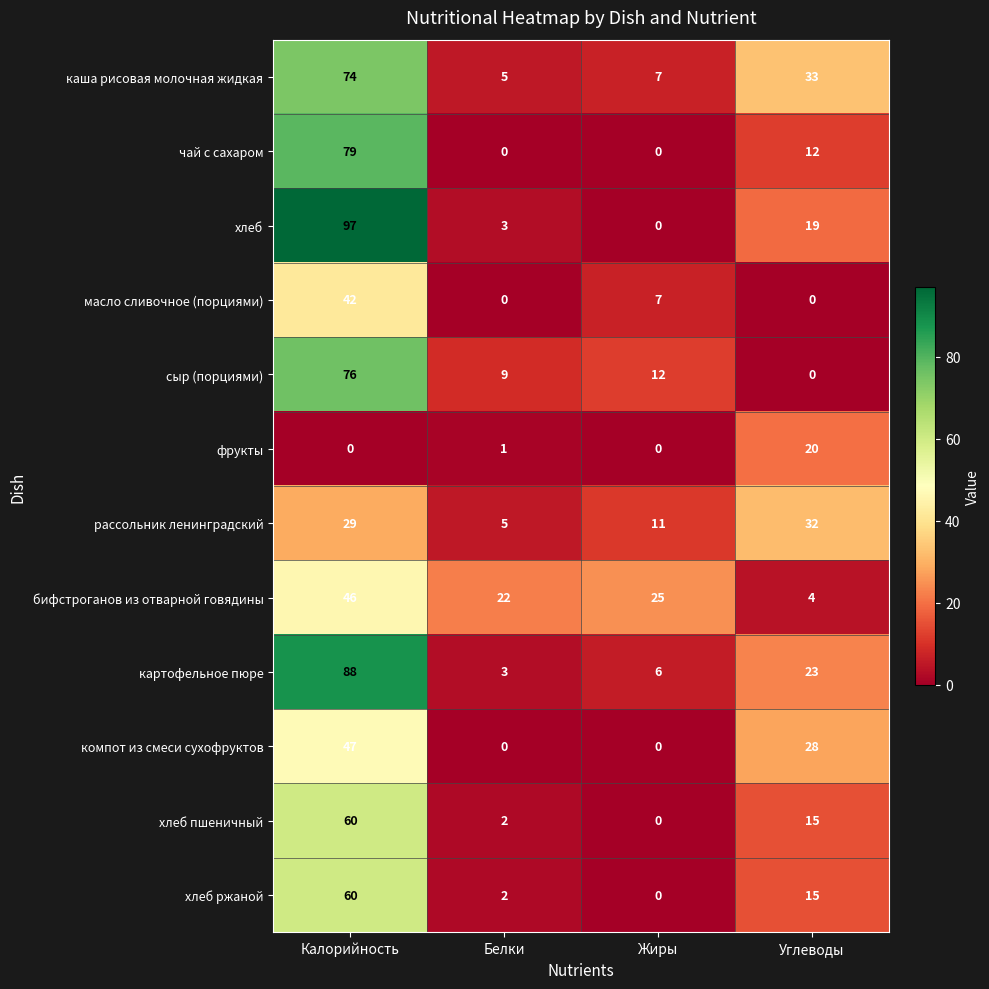

What is the highest value of the хлеб пшеничный series?

60